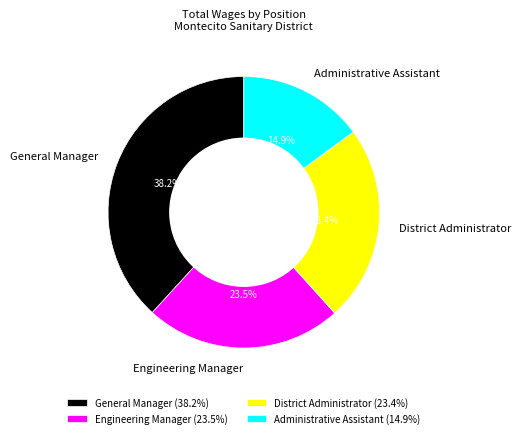

Which slice is the smallest?

Administrative Assistant